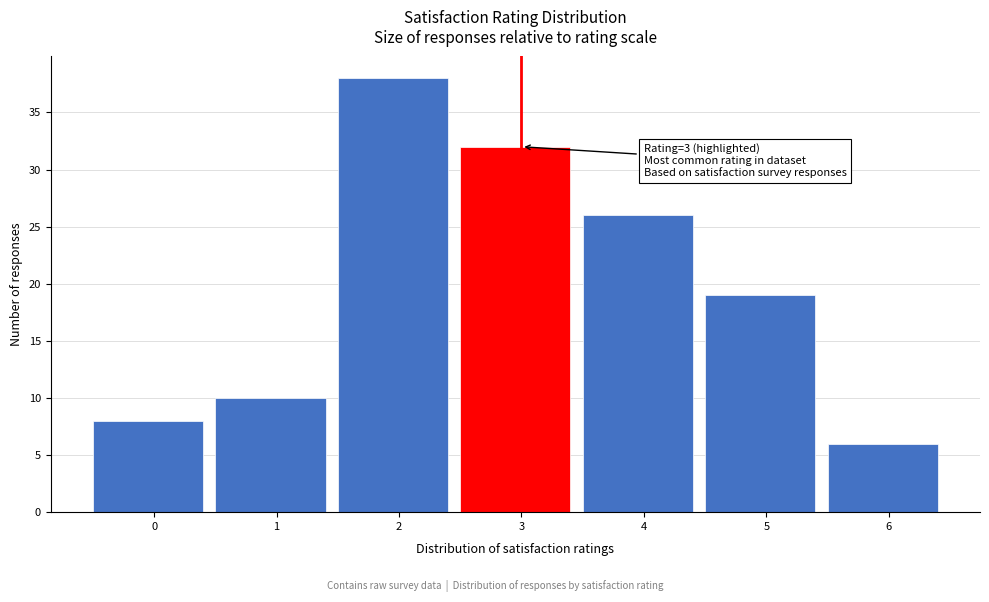

Reading left to right, list all the values displayed in this chart.

8	10	38	32	26	19	6